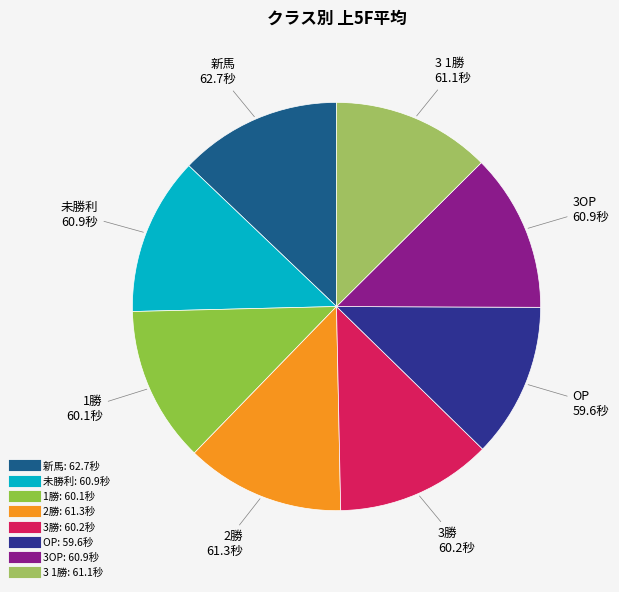

The 3勝 slice represents 27% of the pie. True or false?

False